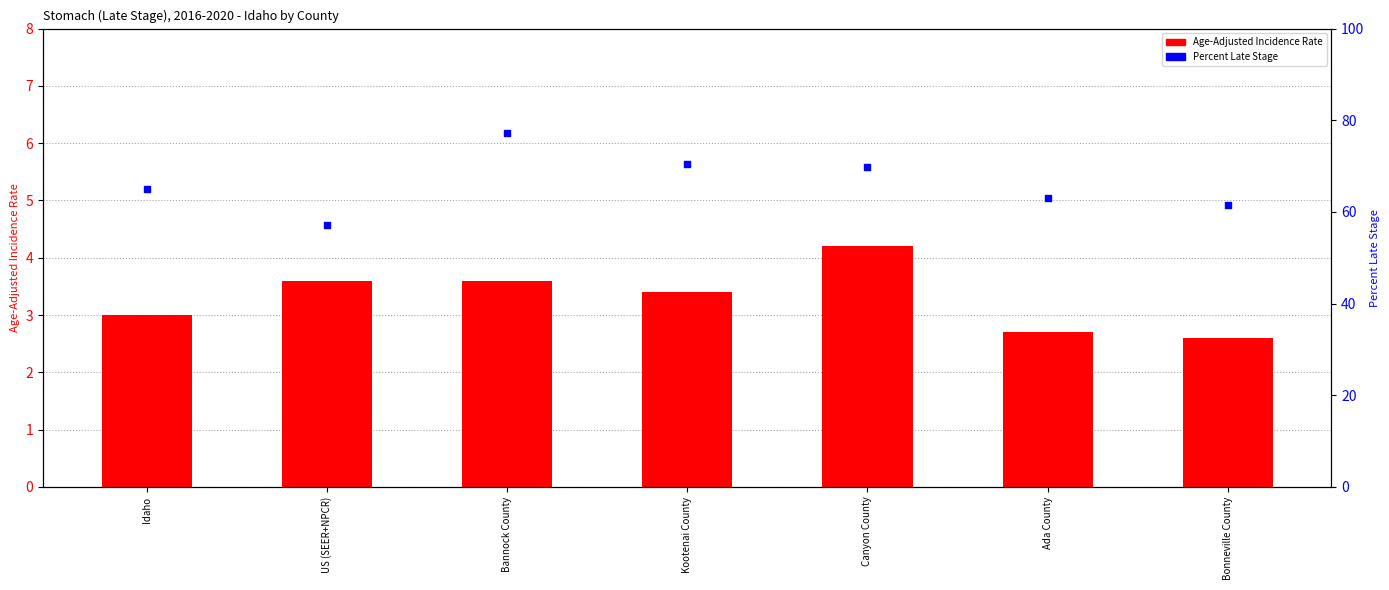

What is the total value across all series at Idaho?

68.1